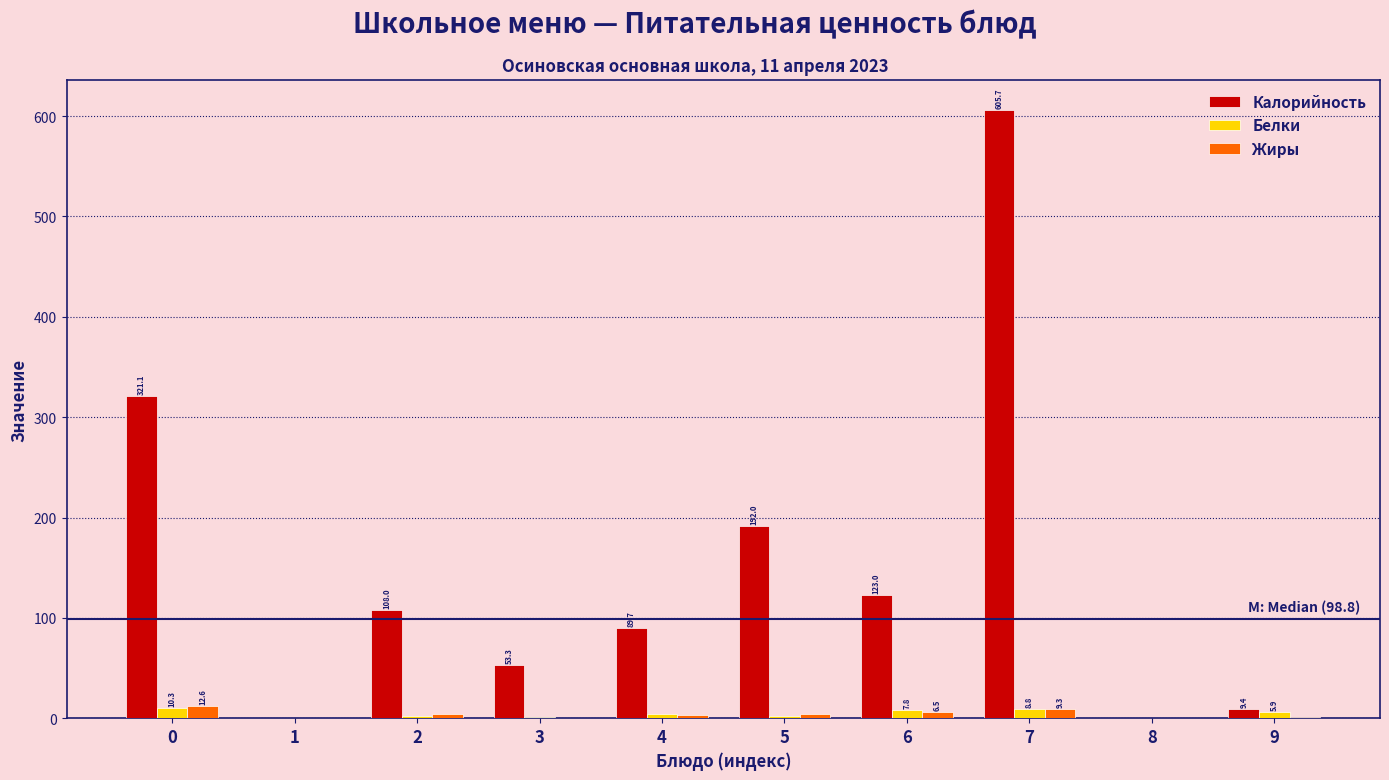

True or false: Калорийность has a value of 235.3 at 1.

False